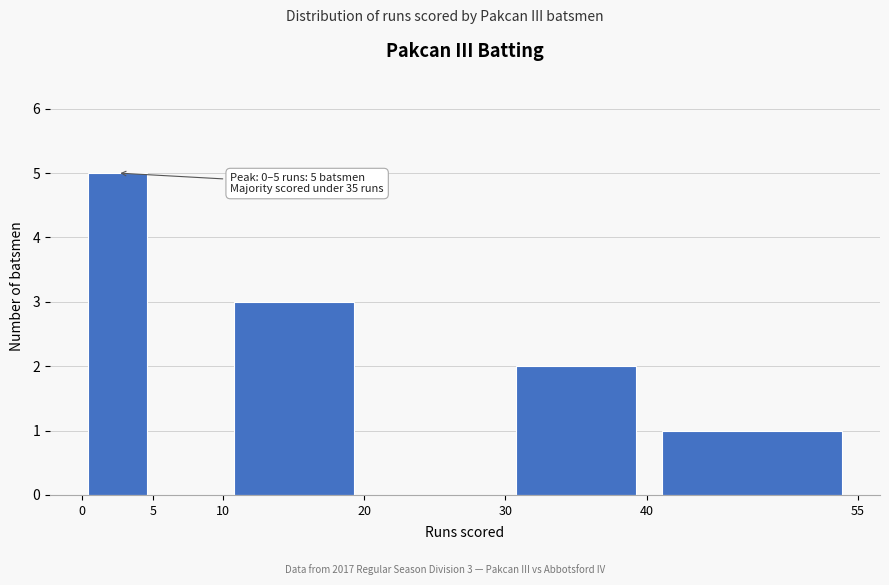

Which range on the x-axis has the tallest bar?

0 to 5